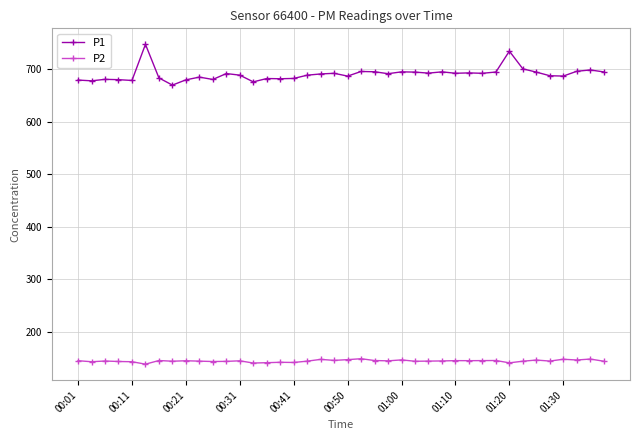

What are all the series names shown in the legend?

P1, P2